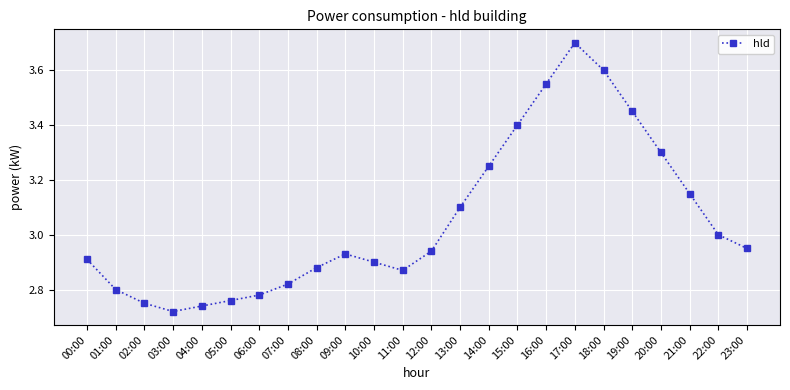

The value at 12:00 is 2.9. True or false?

True